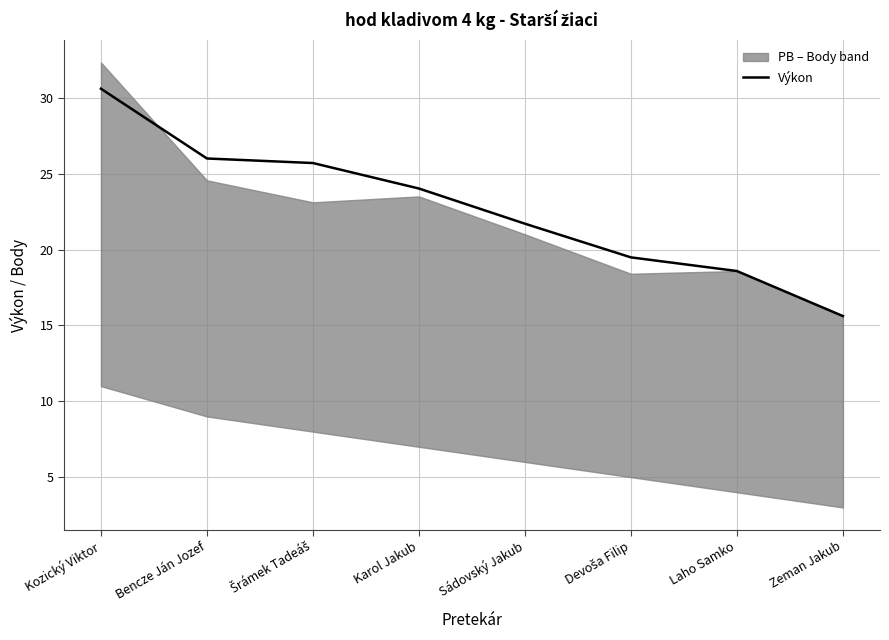

Reading right to left, extract all data points from this chart.

15.6	18.6	19.5	21.7	24.0	25.7	26.0	30.6